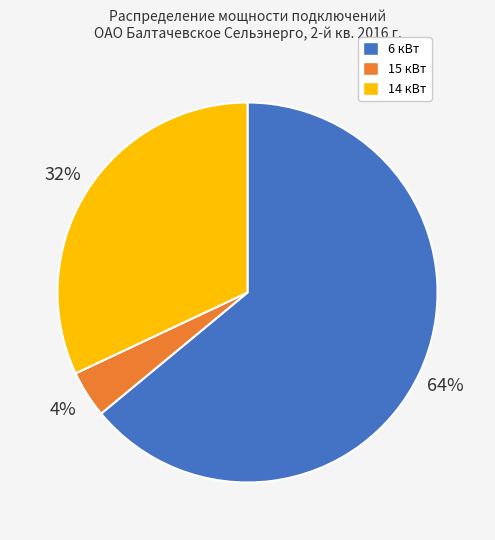

To the nearest percent, what is the average slice percentage?

33%